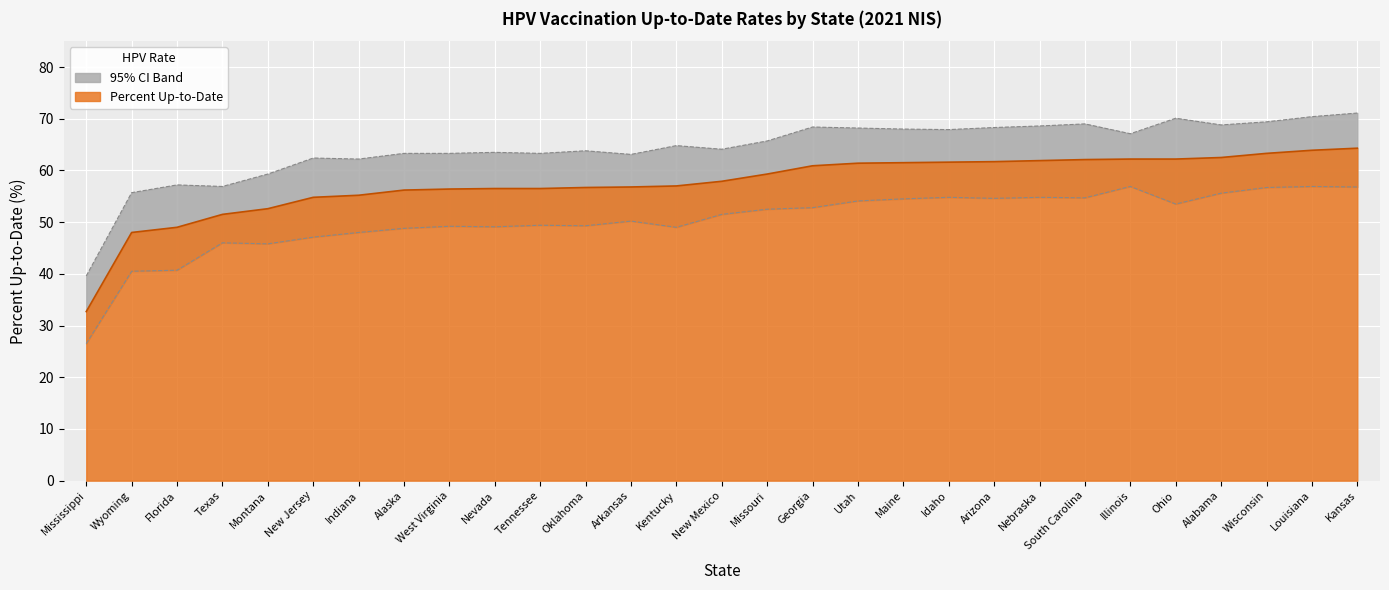

Rank the categories by Lower 95% CI value from lowest to highest.

Mississippi, Wyoming, Florida, Montana, Texas, New Jersey, Indiana, Alaska, Kentucky, Nevada, West Virginia, Oklahoma, Tennessee, Arkansas, New Mexico, Missouri, Georgia, Ohio, Utah, Maine, Arizona, South Carolina, Idaho, Nebraska, Alabama, Wisconsin, Kansas, Illinois, Louisiana